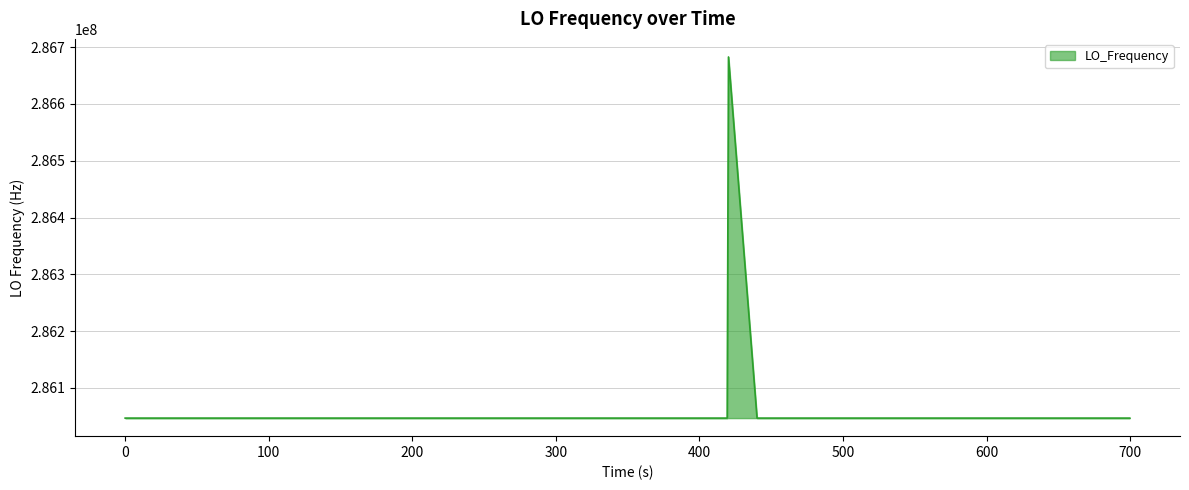

What is the average value?

286062892.8